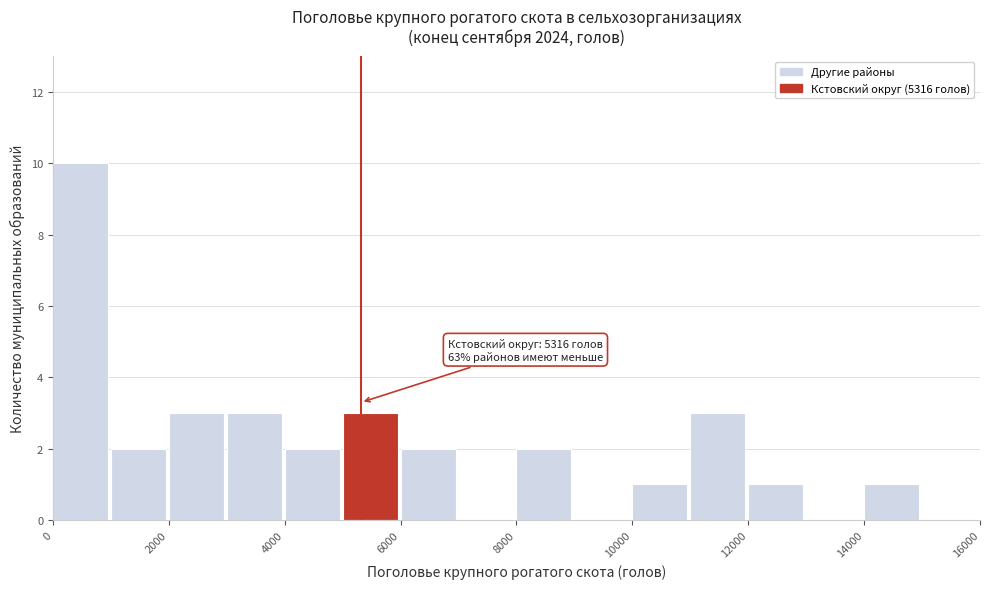

Which range on the x-axis has the tallest bar?

0 to 1000